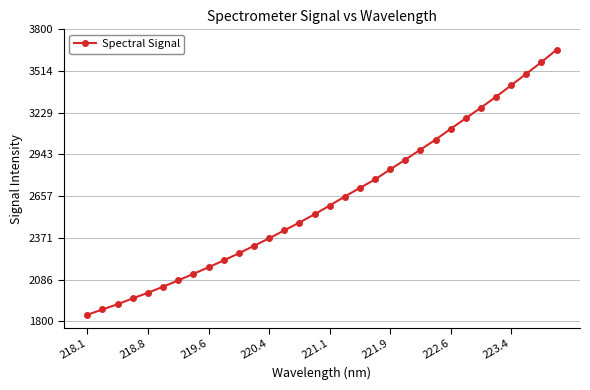

What is the minimum value shown in the chart?

1844.6